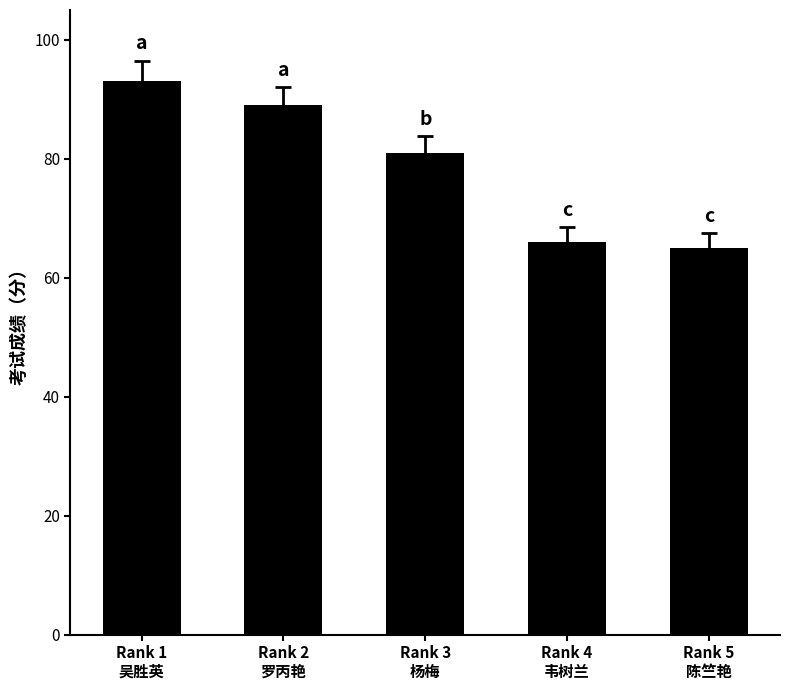

List the labels in order of value, largest first.

Rank 1
吴胜英, Rank 2
罗丙艳, Rank 3
杨梅, Rank 4
韦树兰, Rank 5
陈竺艳